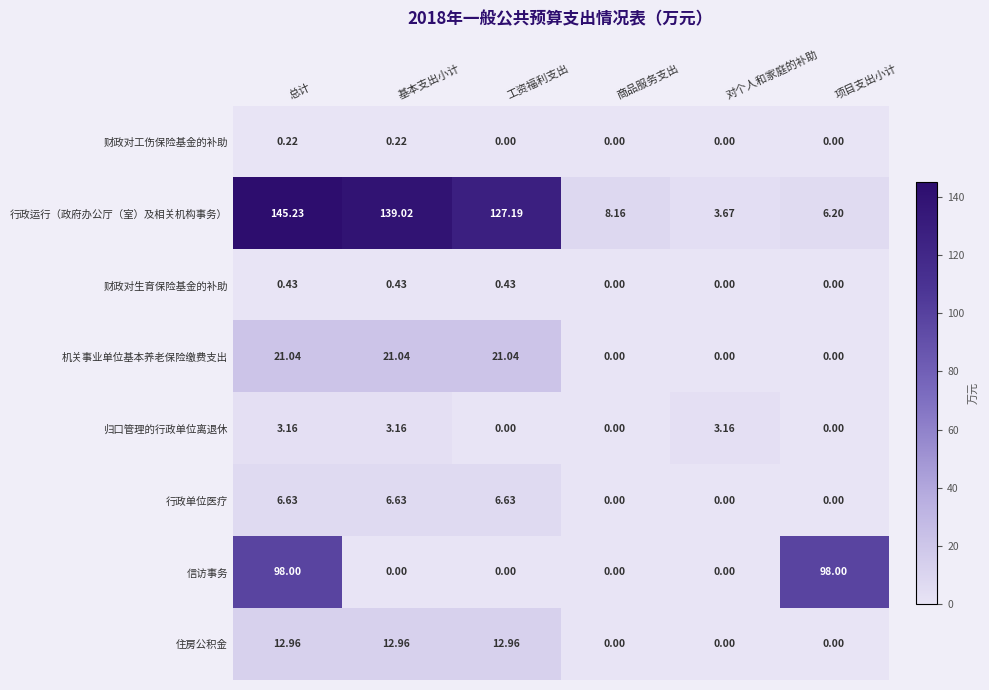

List the series in order of their peak value, lowest first.

财政对工伤保险基金的补助, 财政对生育保险基金的补助, 归口管理的行政单位离退休, 行政单位医疗, 住房公积金, 机关事业单位基本养老保险缴费支出, 信访事务, 行政运行（政府办公厅（室）及相关机构事务）